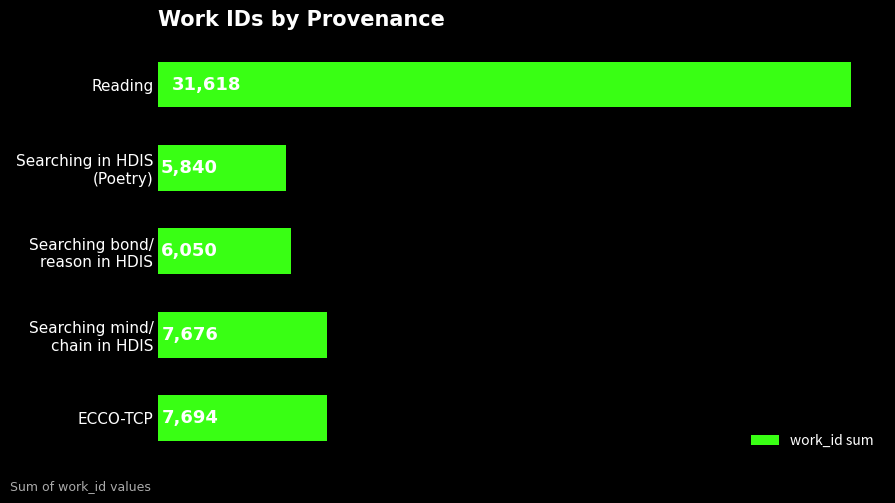

Rank the categories by value from highest to lowest.

Reading, ECCO-TCP, Searching mind/
chain in HDIS, Searching bond/
reason in HDIS, Searching in HDIS
(Poetry)